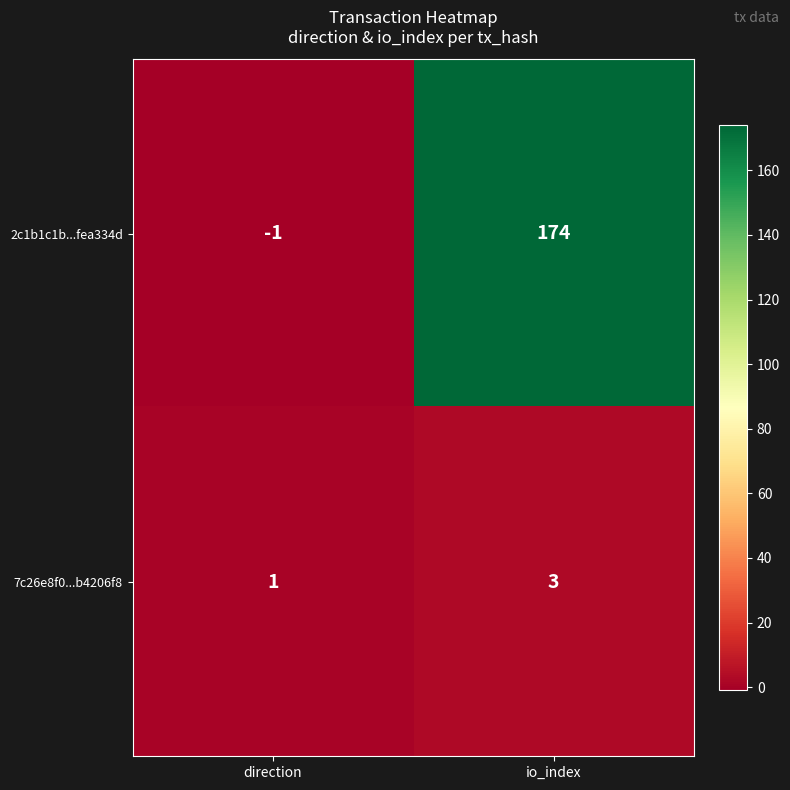

Reading right to left, what are all the values shown in this chart?

2c1b1c1b...fea334d: 174	-1
7c26e8f0...b4206f8: 3	1